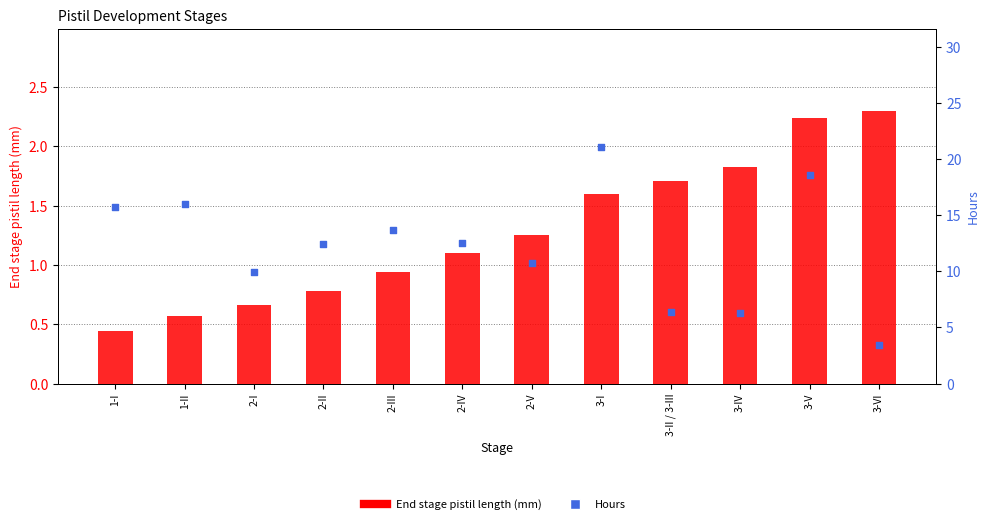

What is the total value across all series at 1-I?

16.1